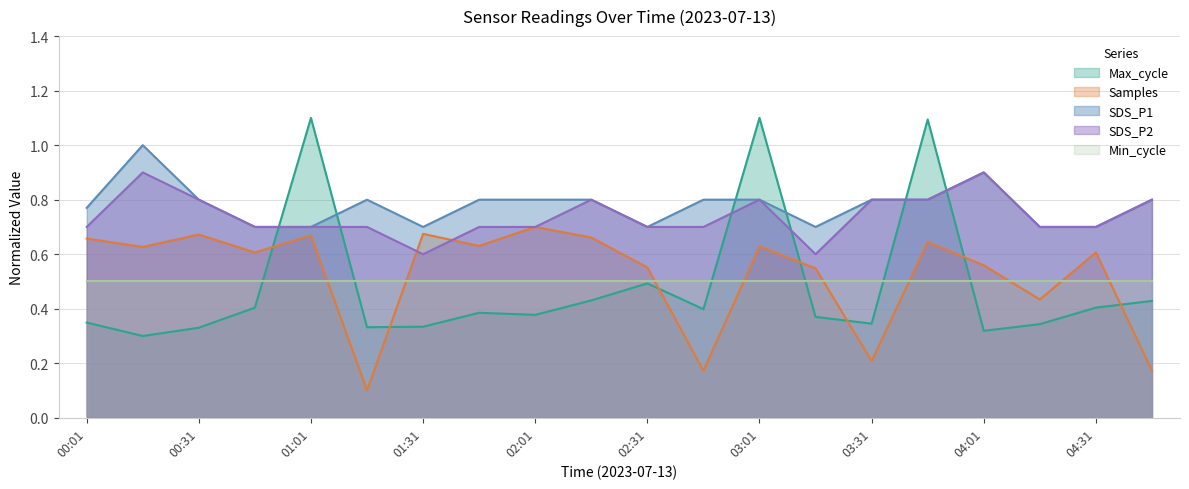

Is the value of SDS_P1 at 03:31 greater than the value of Samples_scaled at 01:01?

Yes